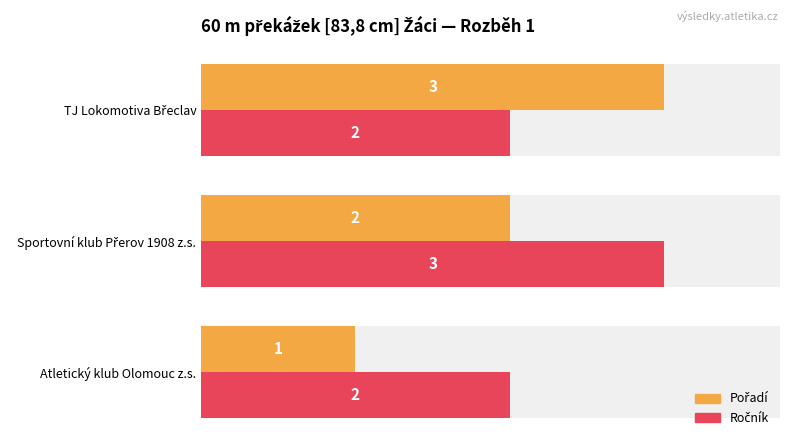

What is the difference between the highest and lowest values at 0.5?

1